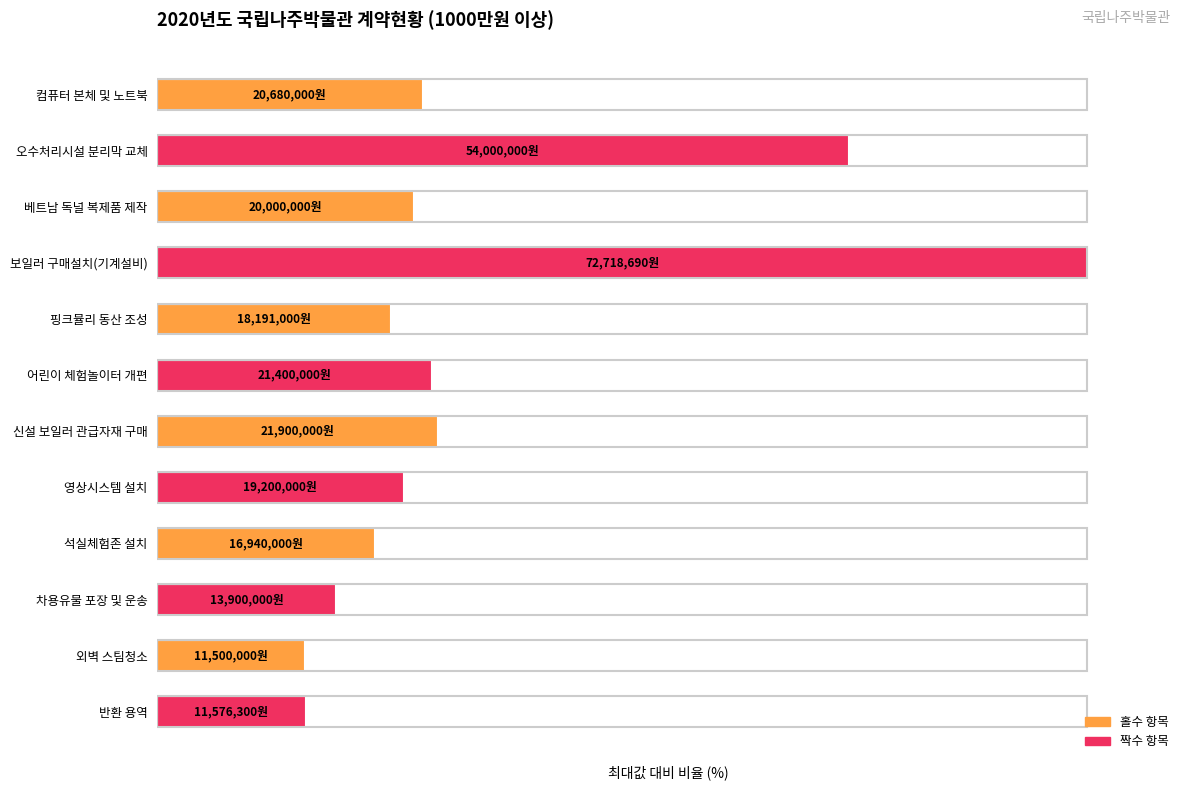

Does the chart contain any negative values?

No